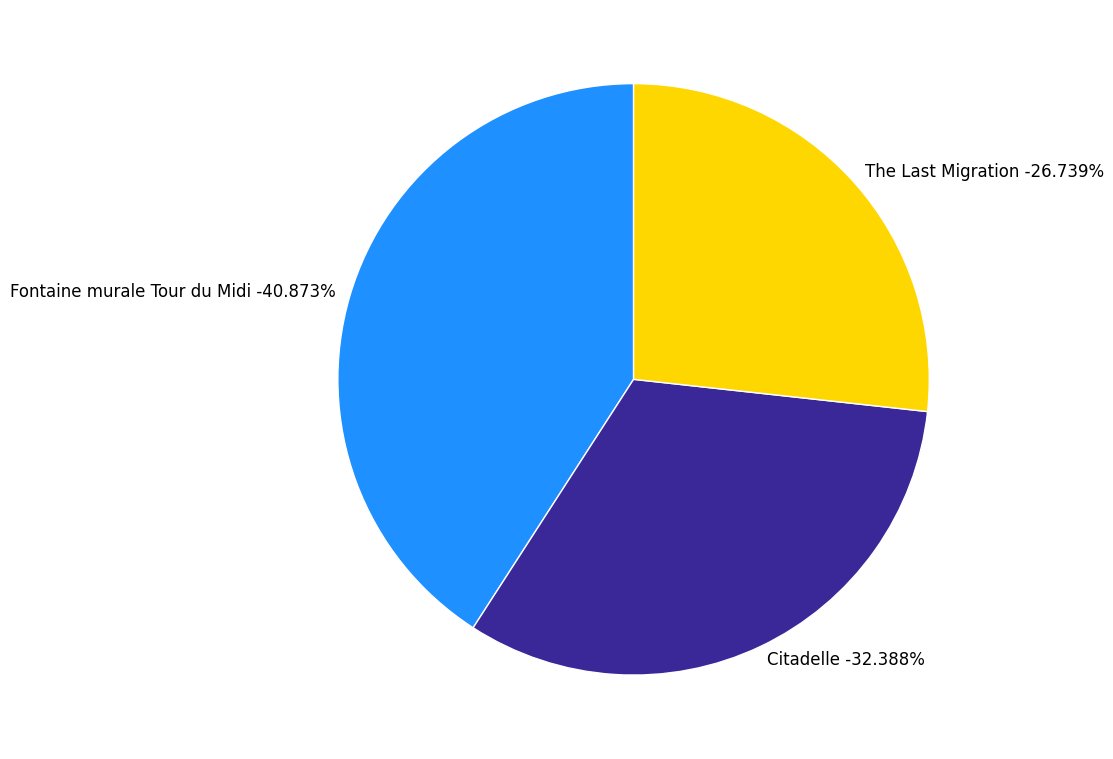

Is it true that Citadelle is 44% of the pie?

False